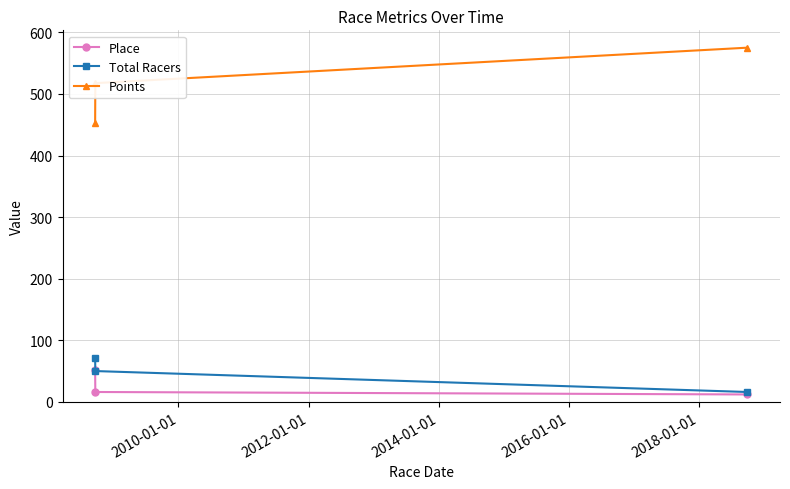

Which series has the widest spread of values?

Points